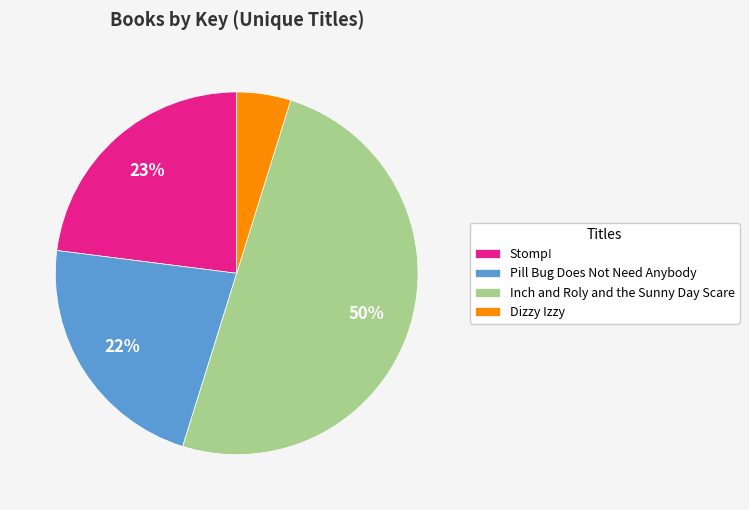

Is the sum of Stomp! and Pill Bug Does Not Need Anybody greater than half?

No